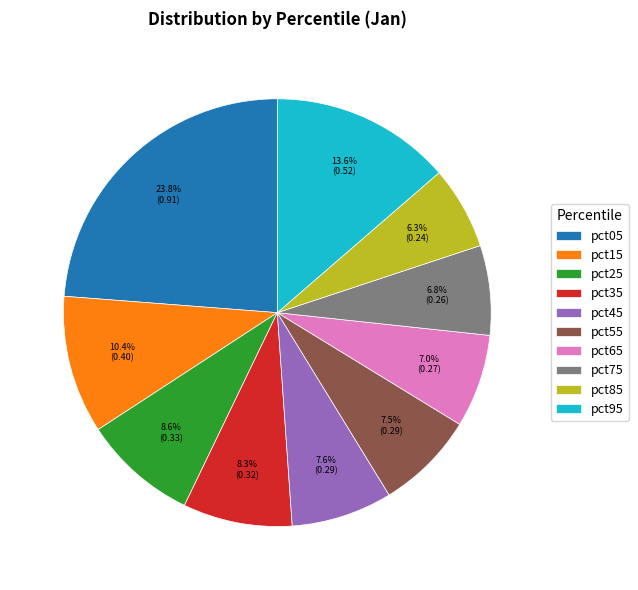

True or false: pct35 accounts for 1% of the total.

False